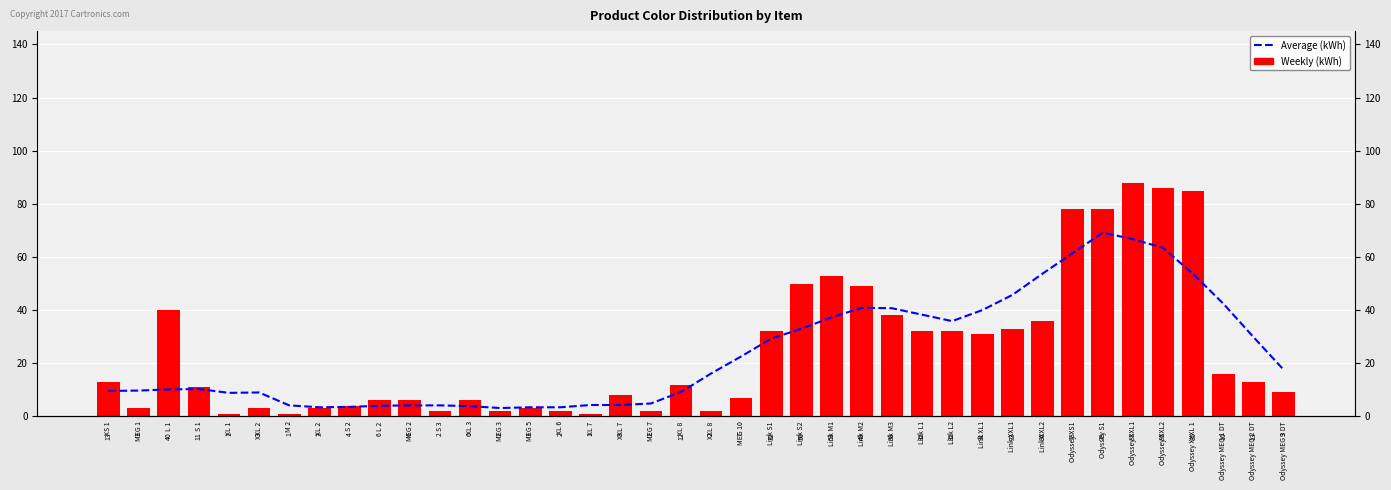

Is the value of Average (kWh) at XXL 7 greater than the value of col_4 at S 2?

Yes